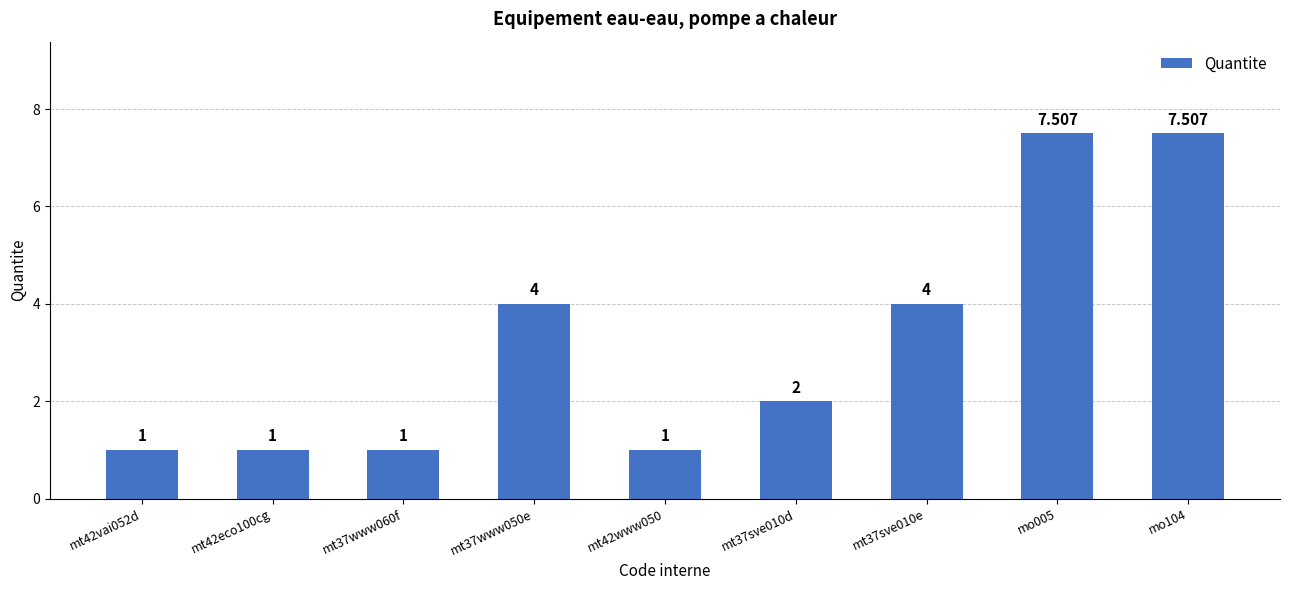

True or false: the data shows 0.6 at mt37sve010d.

False